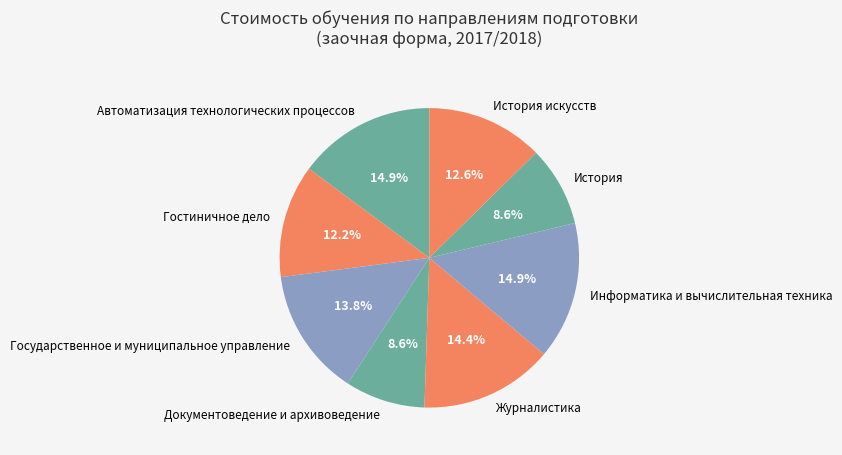

What is the total percentage of Автоматизация технологических процессов and Журналистика?

29.3%